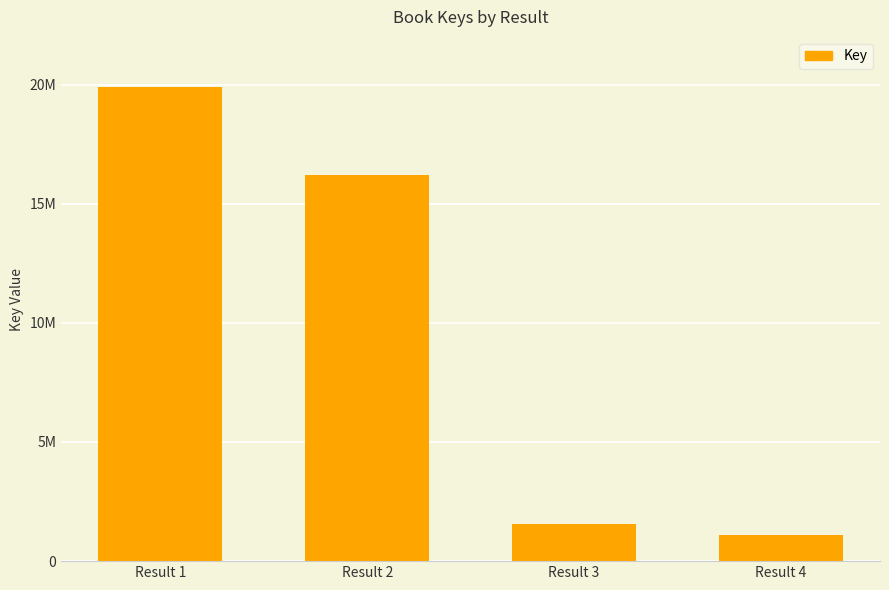

Rank the categories by value from highest to lowest.

Result 1, Result 2, Result 3, Result 4